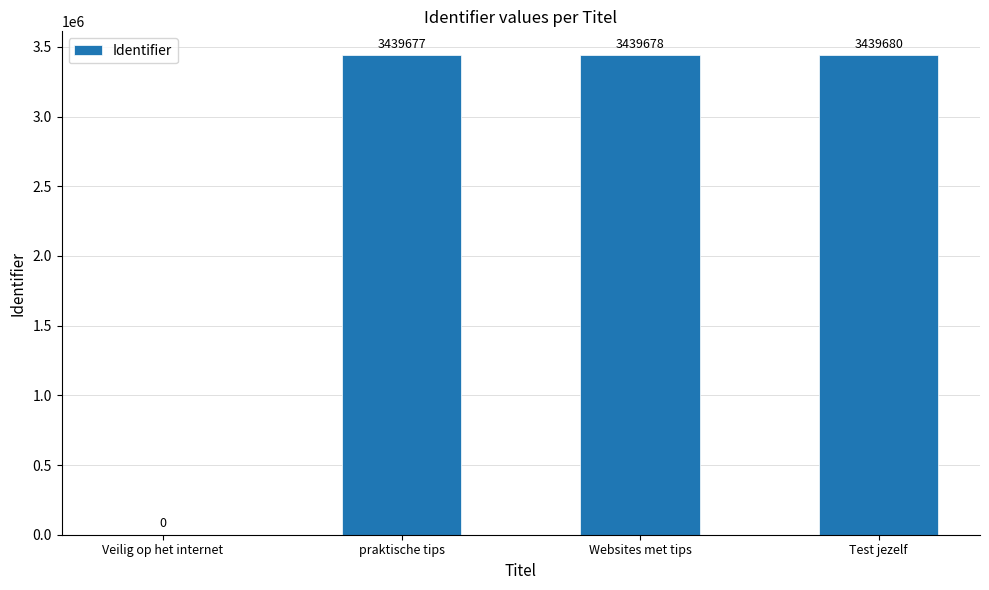

Reading left to right, transcribe all the data shown in this chart.

0	3439677	3439678	3439680